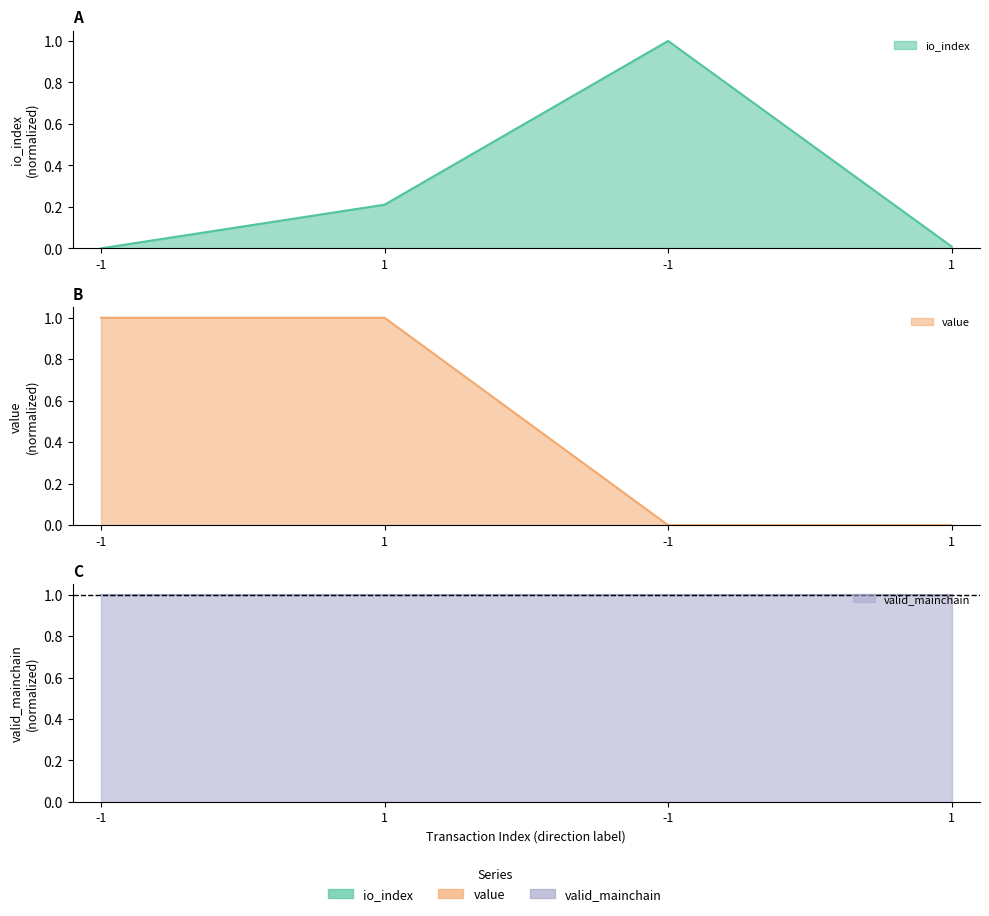

Which series has the widest spread of values?

io_index